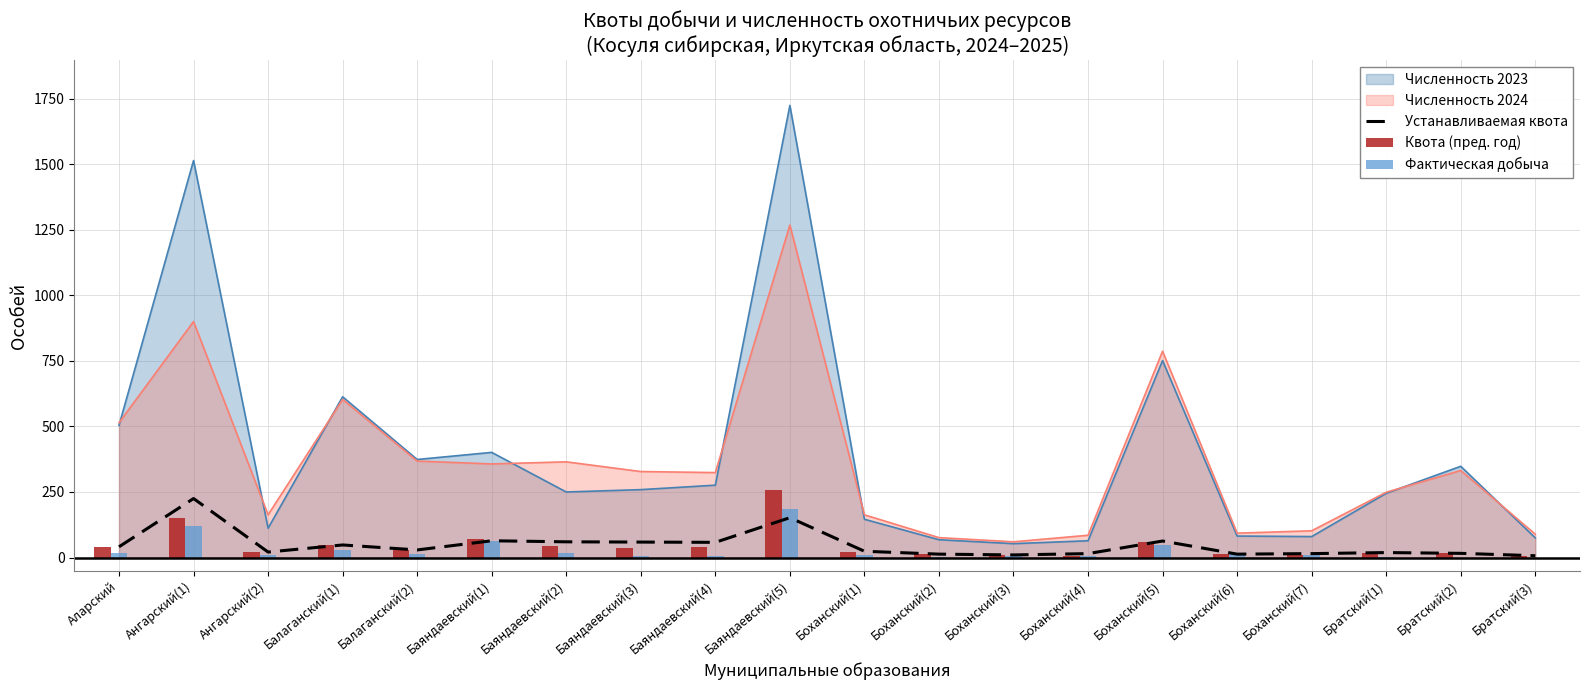

Where is Устанавливаемая квота nearest to the value 116?

Баяндаевский(5)